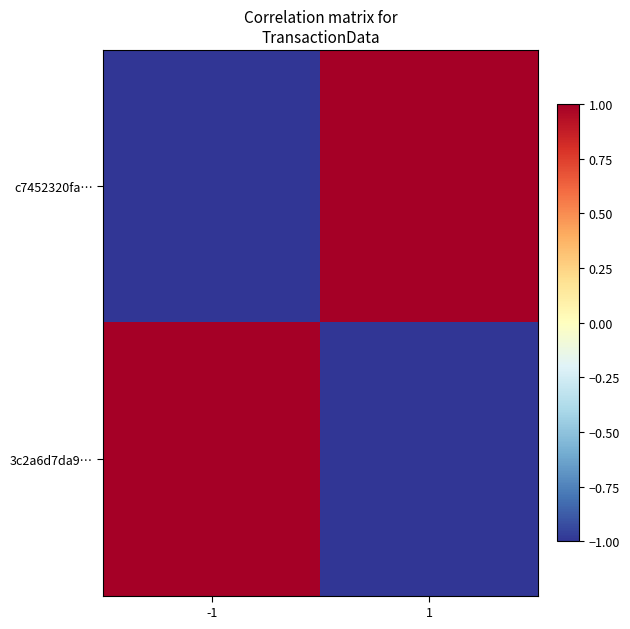

What is the minimum value shown in the chart?

-1